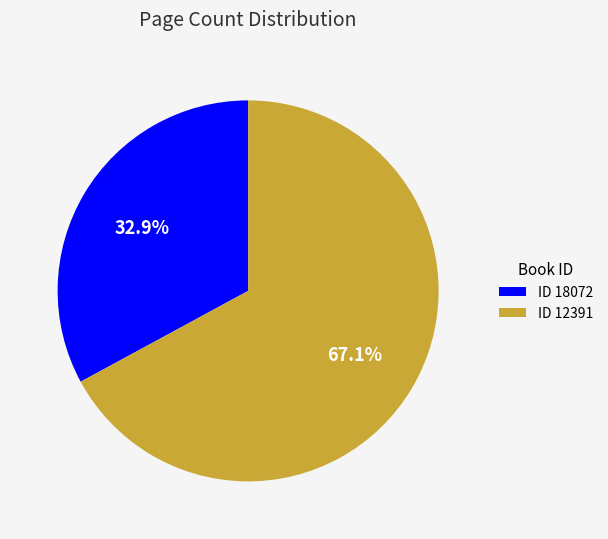

How many segments does this pie chart have?

2